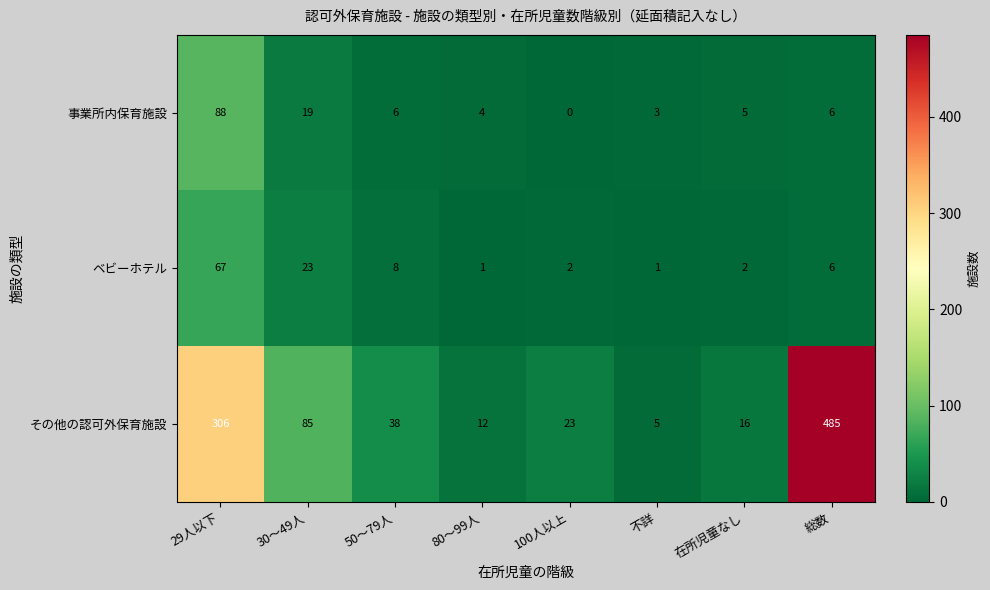

Count the number of categories in the chart.

8